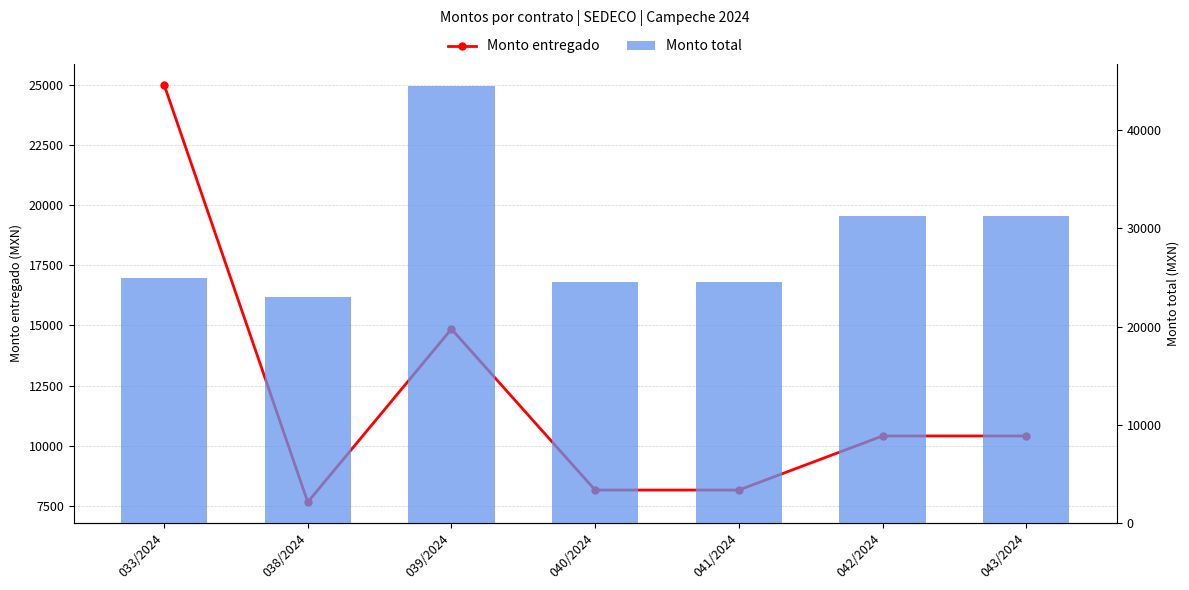

What position from the left is 040/2024?

4